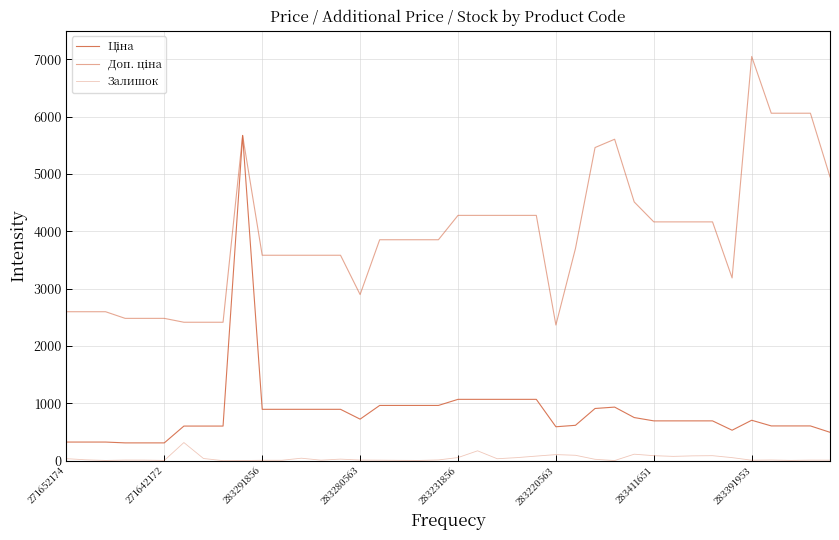

How many lines are shown in the chart?

3